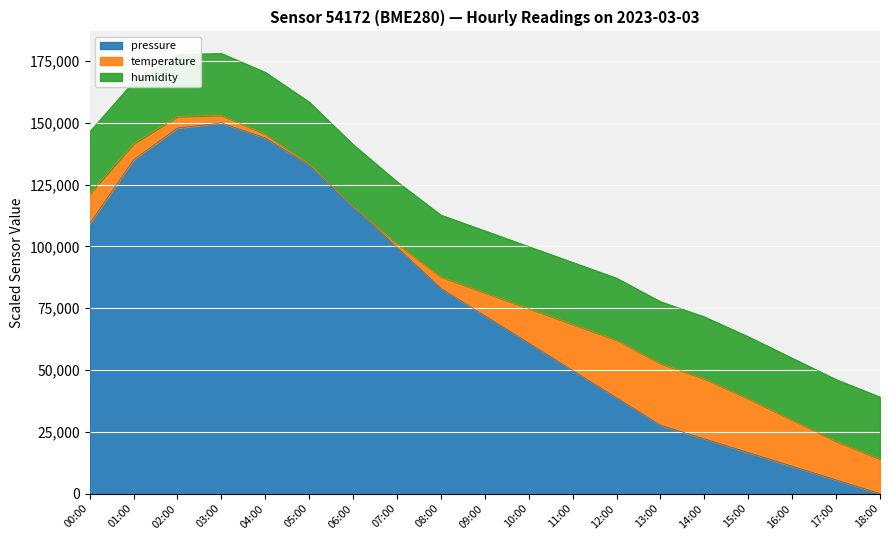

What are all the series names shown in the legend?

pressure, temperature, humidity